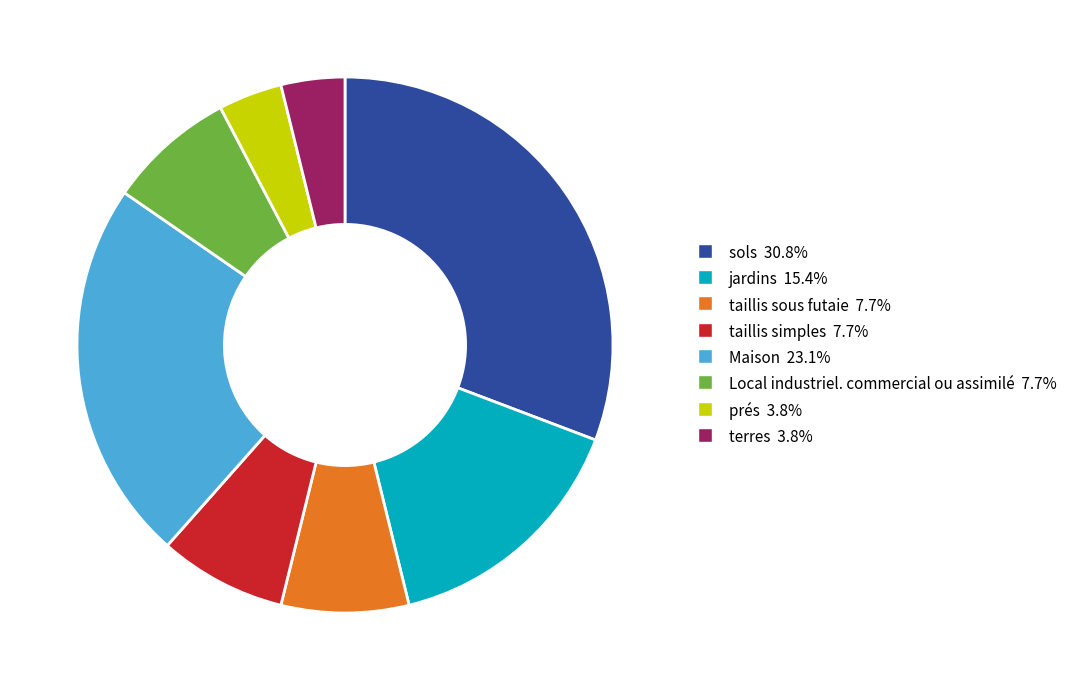

Between Maison and sols, which is larger?

sols